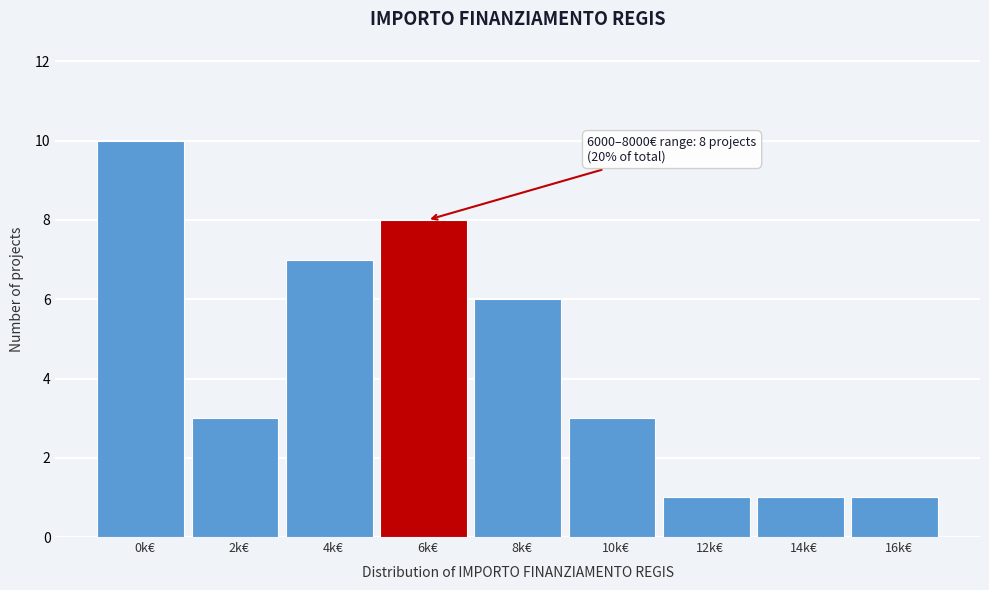

Reading left to right, list all the values displayed in this chart.

0k€=10	2k€=3	4k€=7	6k€=8	8k€=6	10k€=3	12k€=1	14k€=1	16k€=1